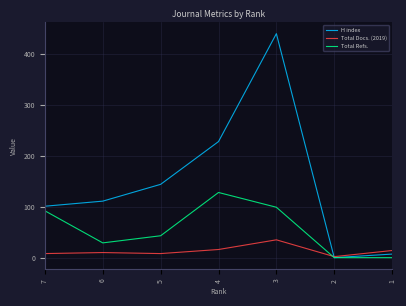

Is it true that H index equals 111 at 6?

True